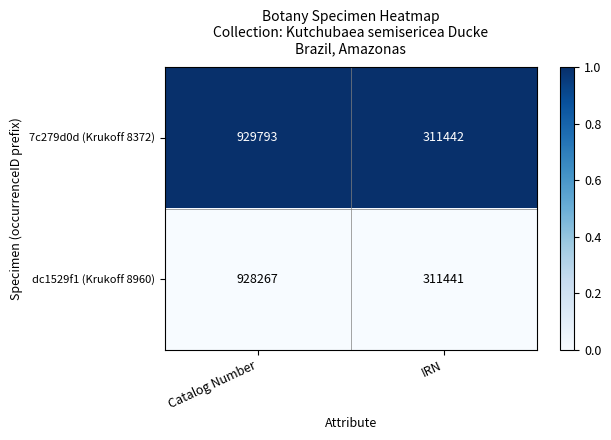

Reading left to right, extract all data points from this chart.

7c279d0d (Krukoff 8372): Catalog Number=929793	IRN=311442
dc1529f1 (Krukoff 8960): Catalog Number=928267	IRN=311441